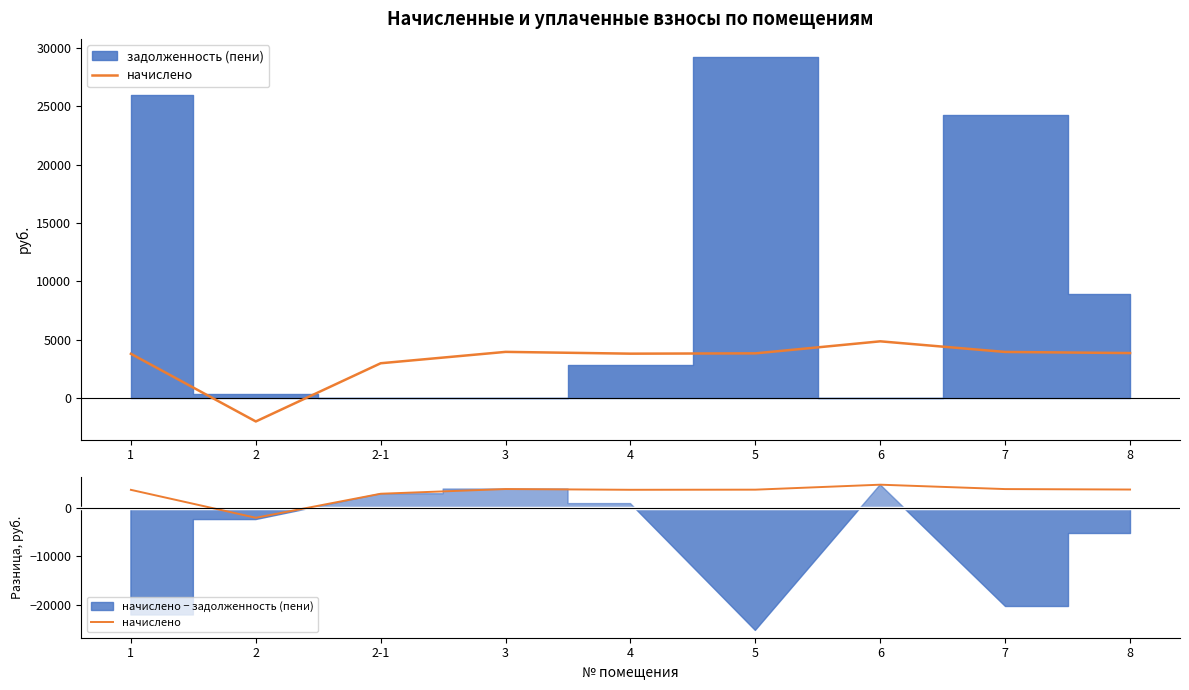

List the labels in order of value, largest first.

6, 3, 7, 8, 5, 4, 1, 2-1, 2